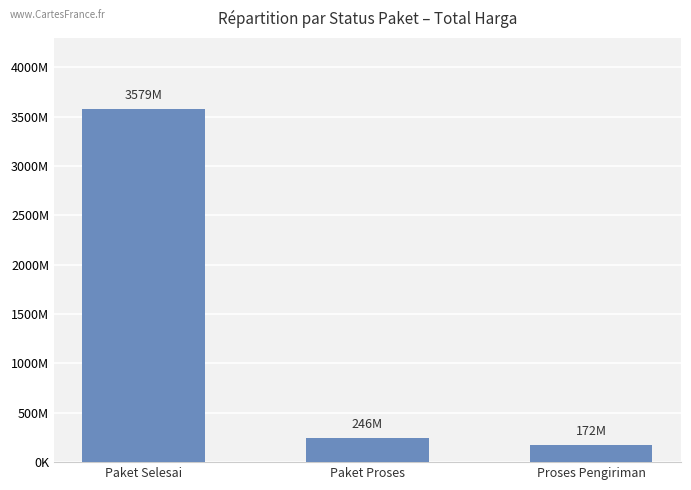

List the labels in order of value, smallest first.

Proses Pengiriman, Paket Proses, Paket Selesai